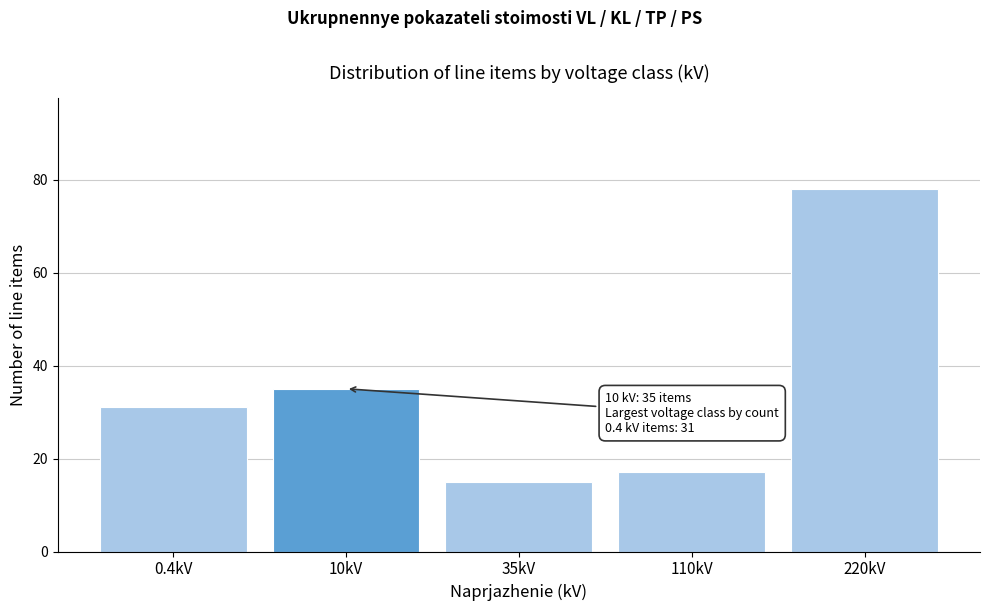

Reading left to right, list all the values displayed in this chart.

0.4kV=31	10kV=35	35kV=15	110kV=17	220kV=78